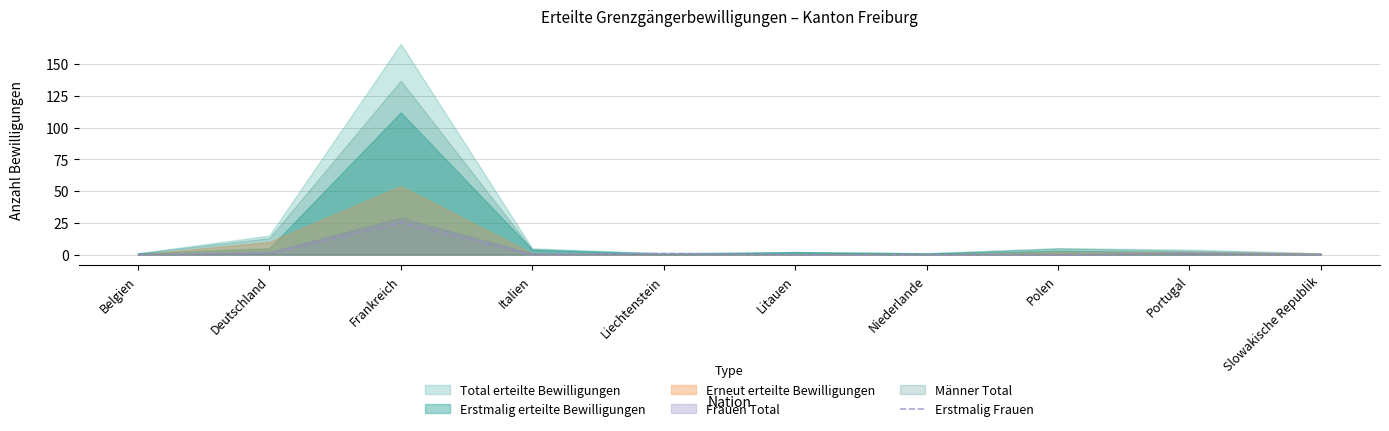

True or false: the data shows 0 at Slowakische Republik.

True